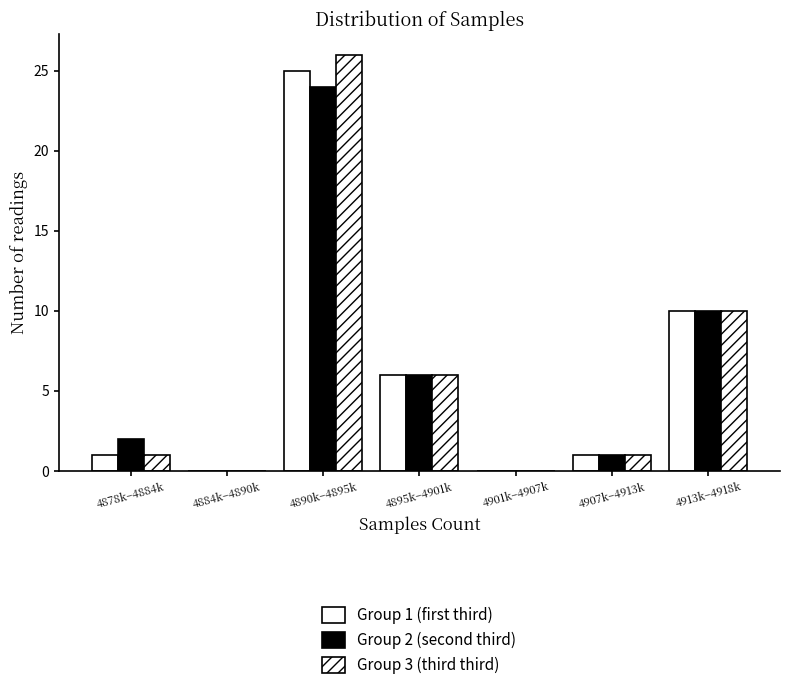

How many groups of bars are there?

7